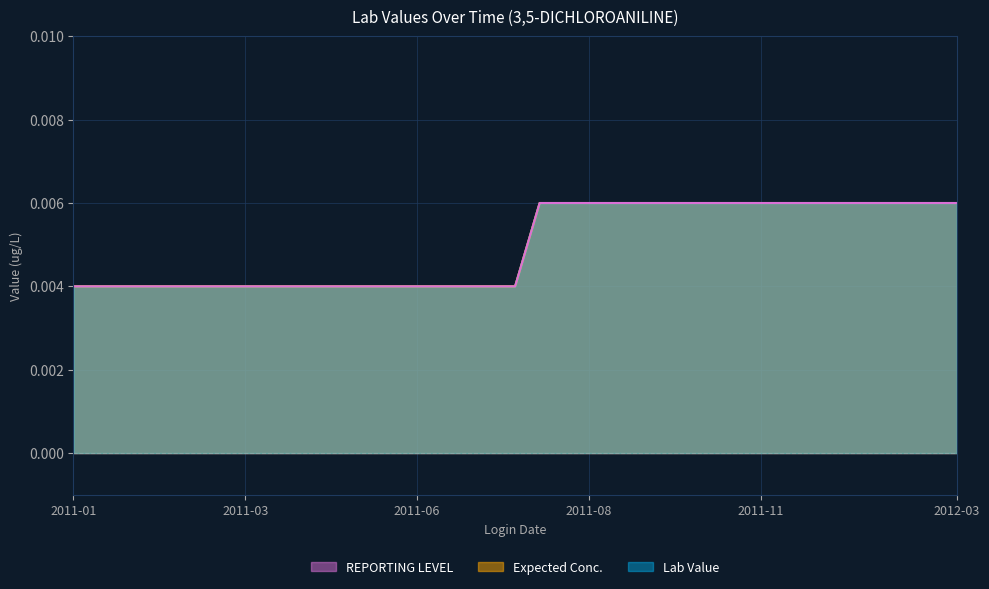

Rank the series at 2011-12-13 from lowest to highest value.

Lab Value, Expected Conc., REPORTING LEVEL